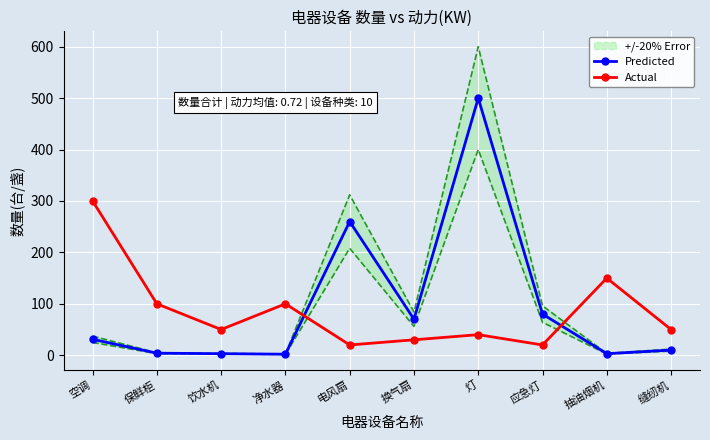

Rank the series by their maximum value, from highest to lowest.

Predicted, Actual